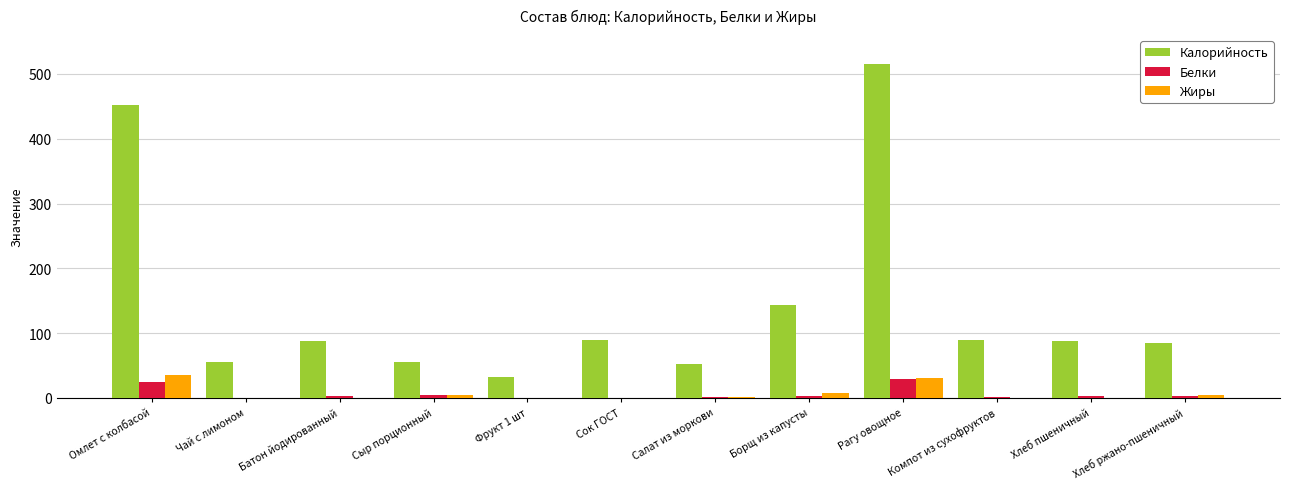

What is the spread (max minus min) of values at Борщ из капусты?

141.0